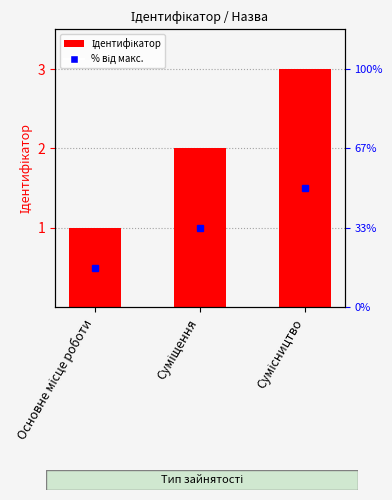

Which has a higher value, Основне місце роботи or Сумісництво?

Сумісництво